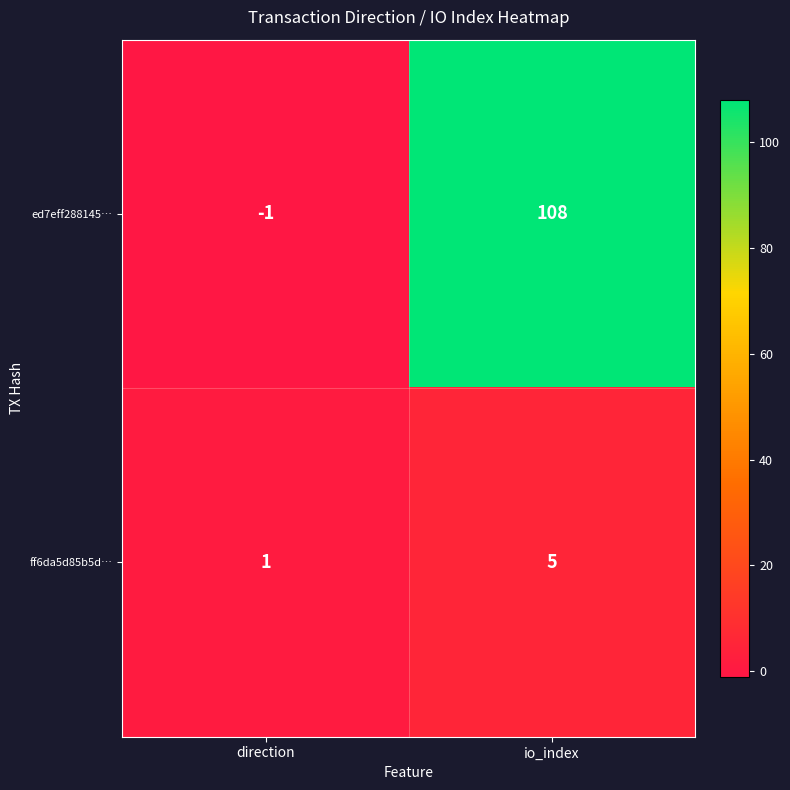

Which series changed the most between direction and io_index?

ed7eff288145…